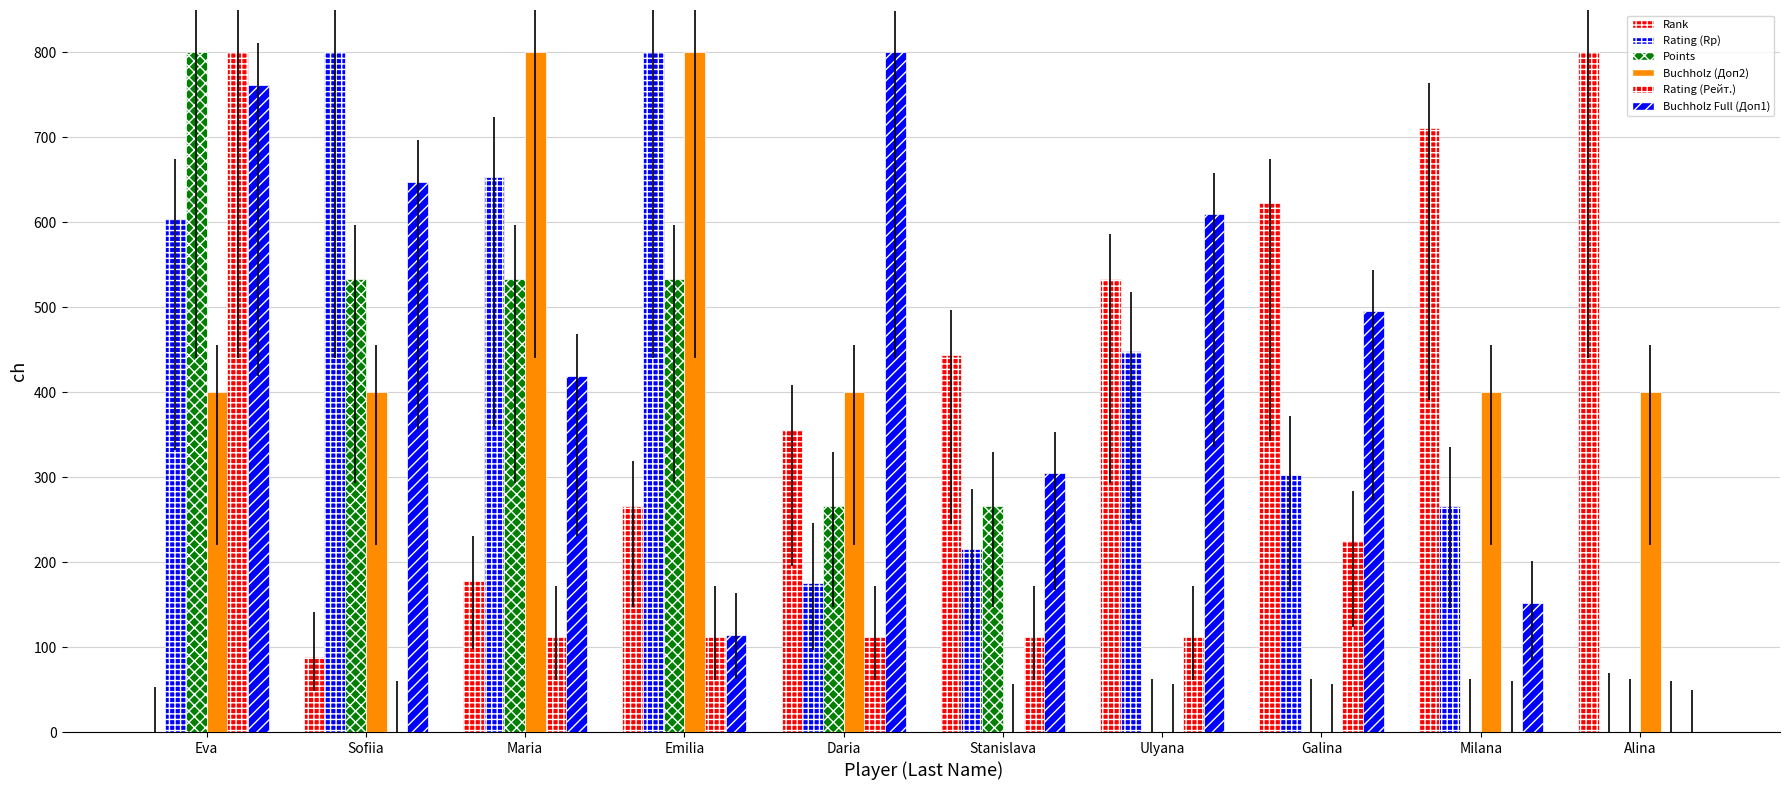

How many values in the Points series exceed 266?

6